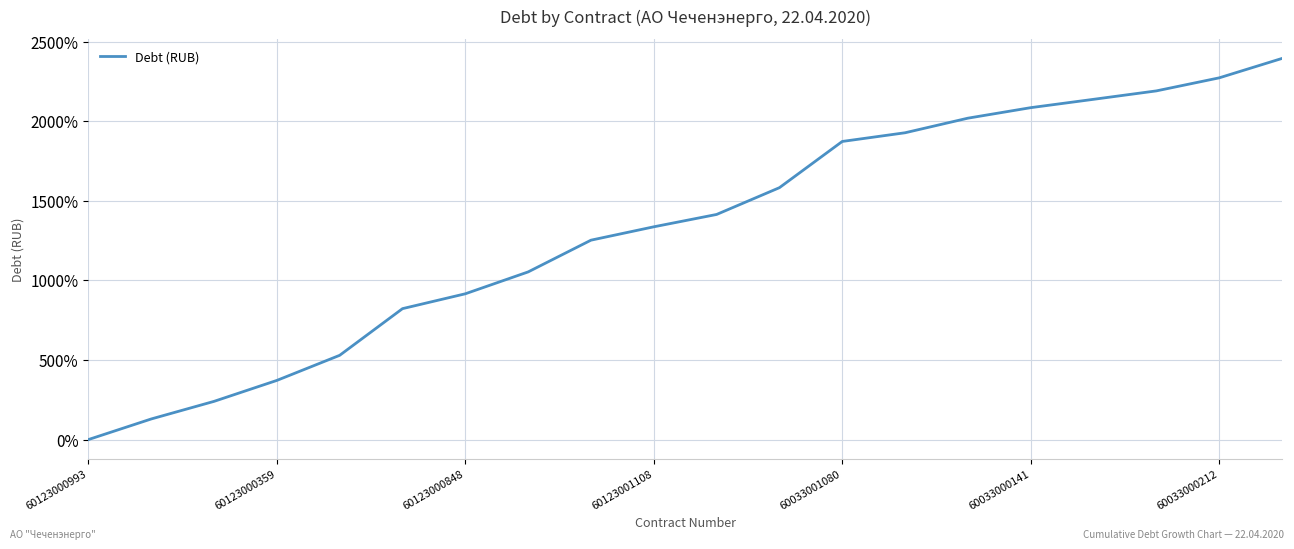

What is the difference between the maximum and minimum values?

2394.8